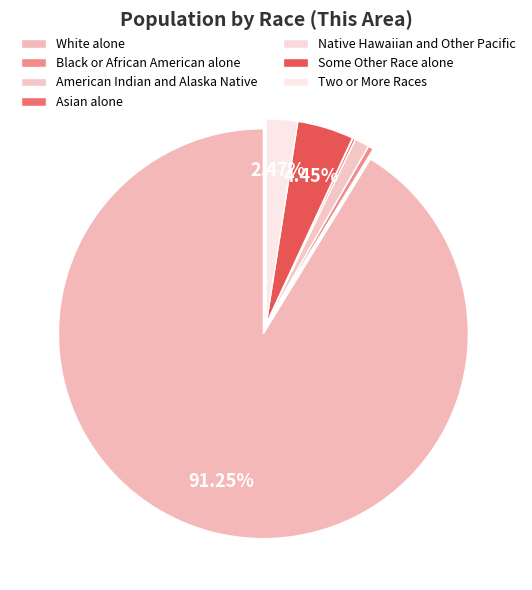

To the nearest percent, what is the combined percentage of Native Hawaiian and Other Pacific and White alone?

91%